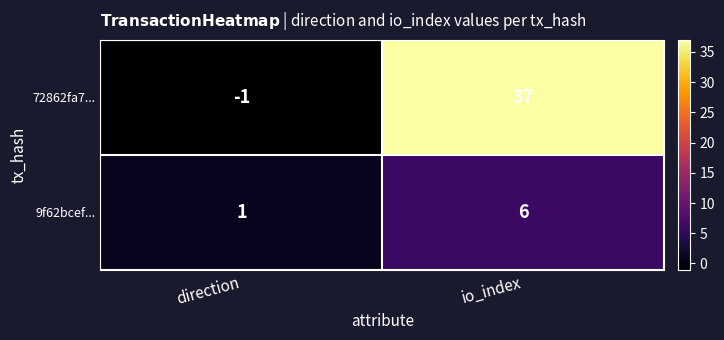

Which series changed the most between direction and io_index?

72862fa7...